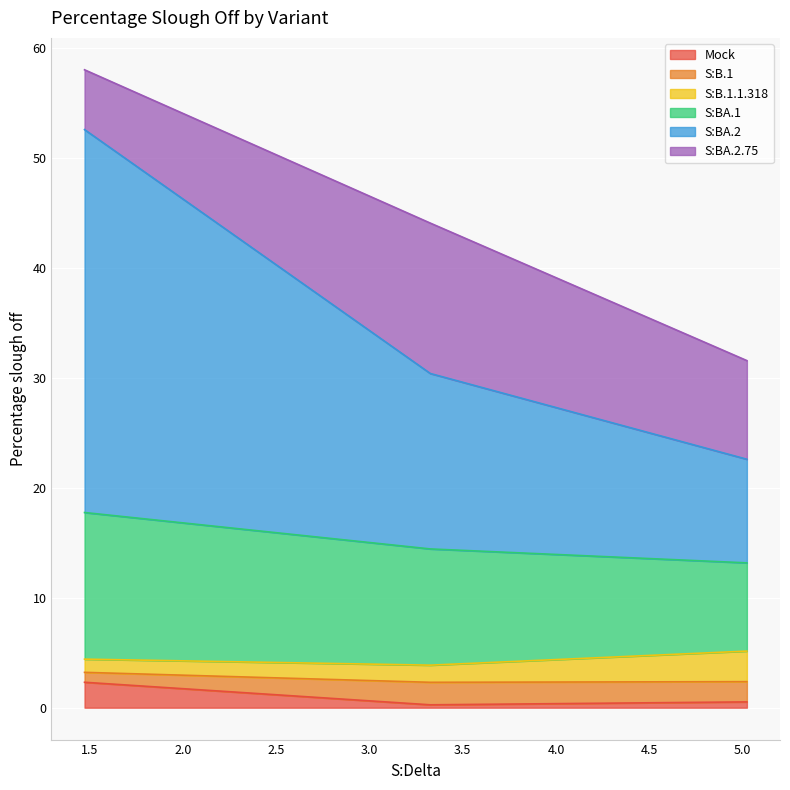

What is the highest value of the Mock series?

2.3